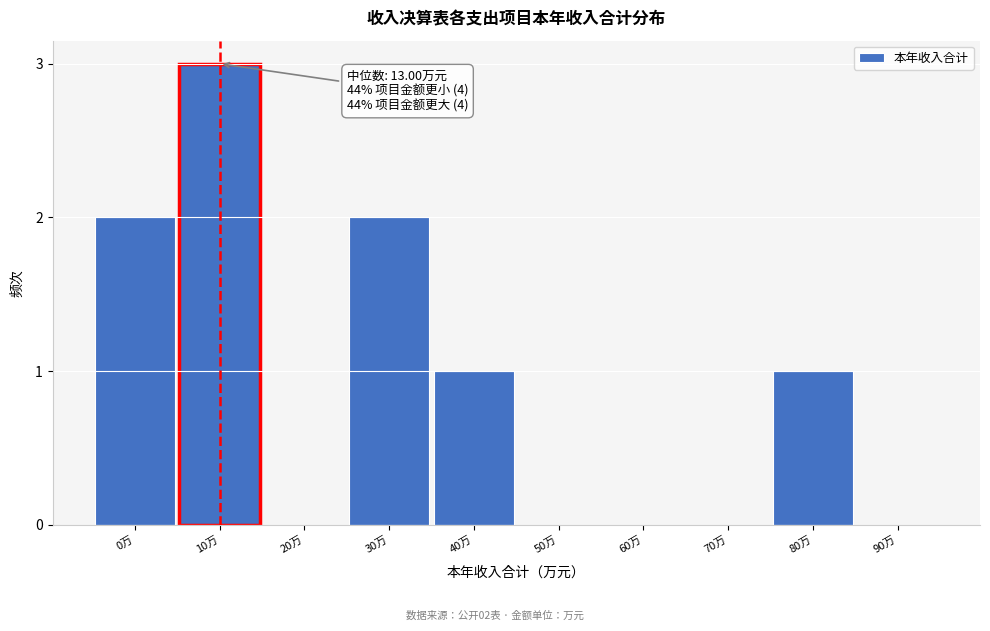

Reading right to left, list all the values displayed in this chart.

90万=0	80万=1	70万=0	60万=0	50万=0	40万=1	30万=2	20万=0	10万=3	0万=2